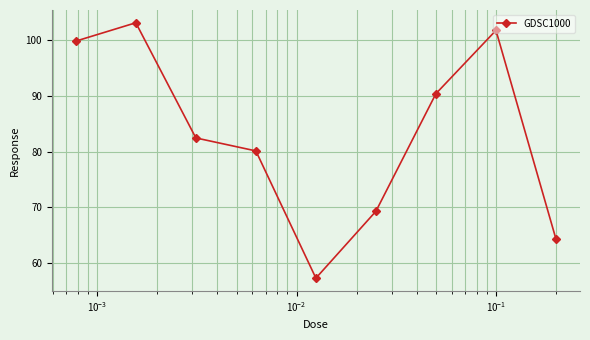

What is the minimum value shown in the chart?

57.3